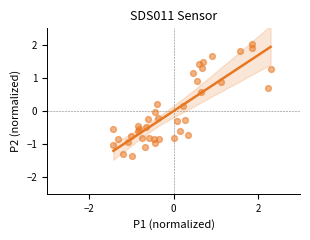

What is the range of Y values (max minus min)?

3.4